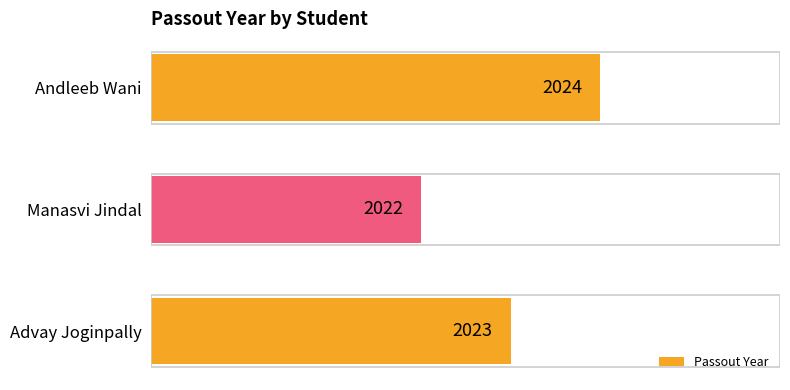

How many series are shown in this chart?

1